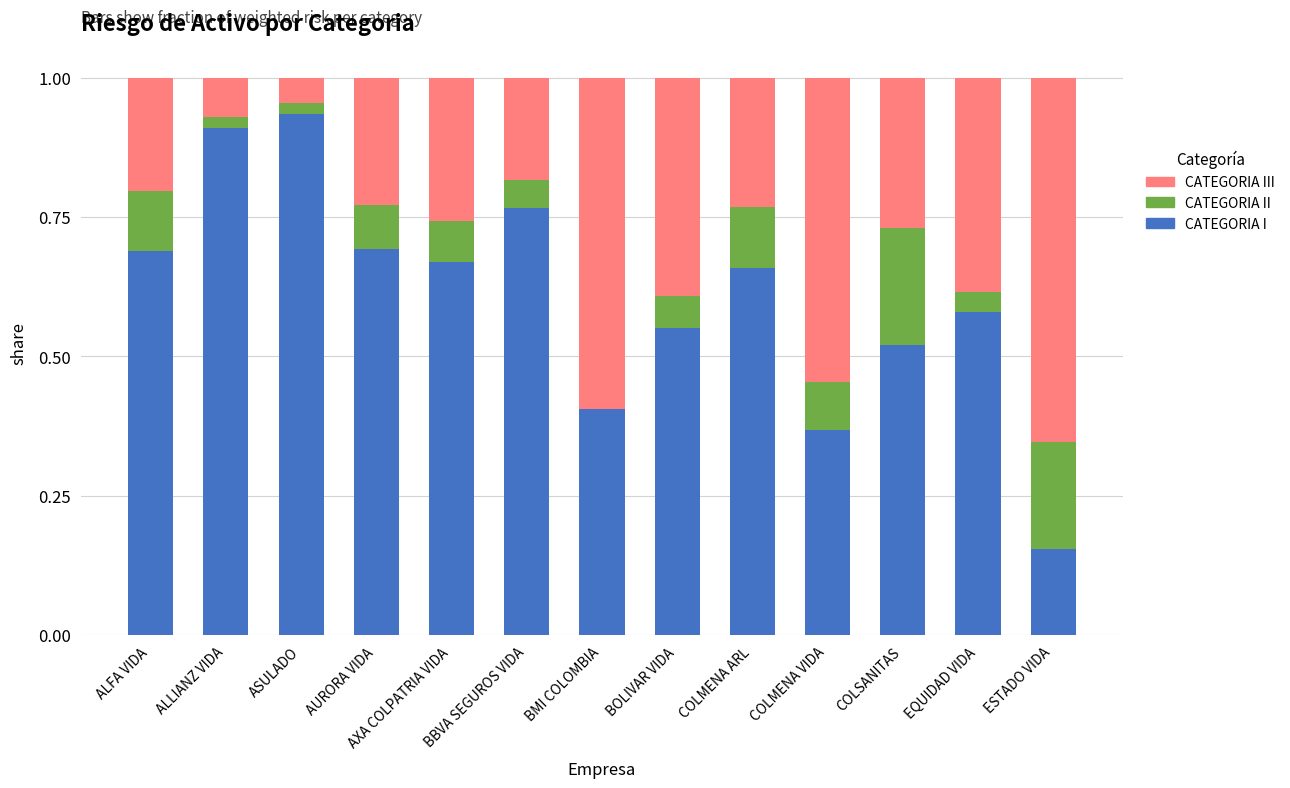

Are the bars grouped side by side (vs. stacked)?

No